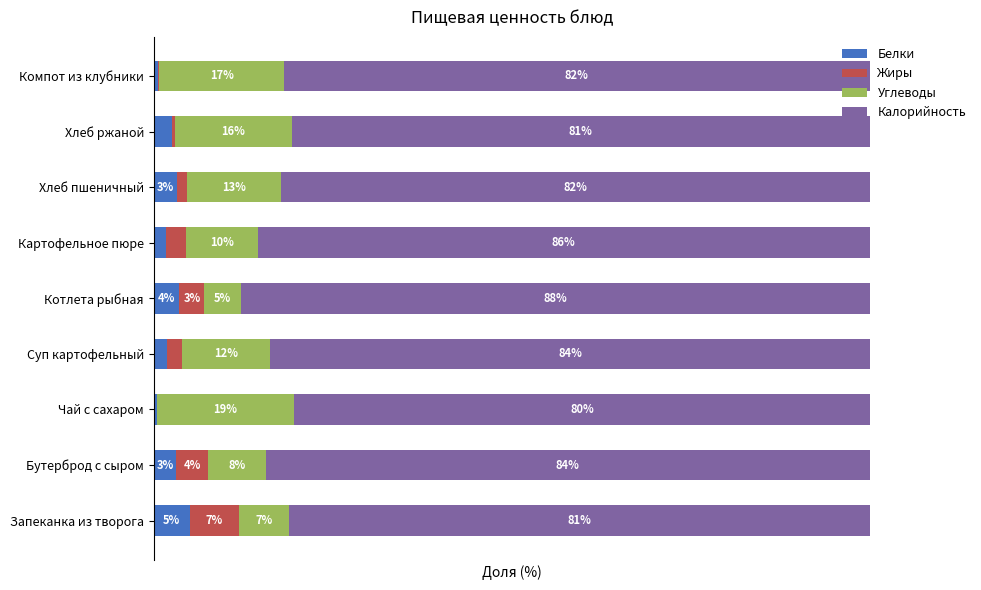

What are all the series names shown in the legend?

Белки, Жиры, Углеводы, Калорийность